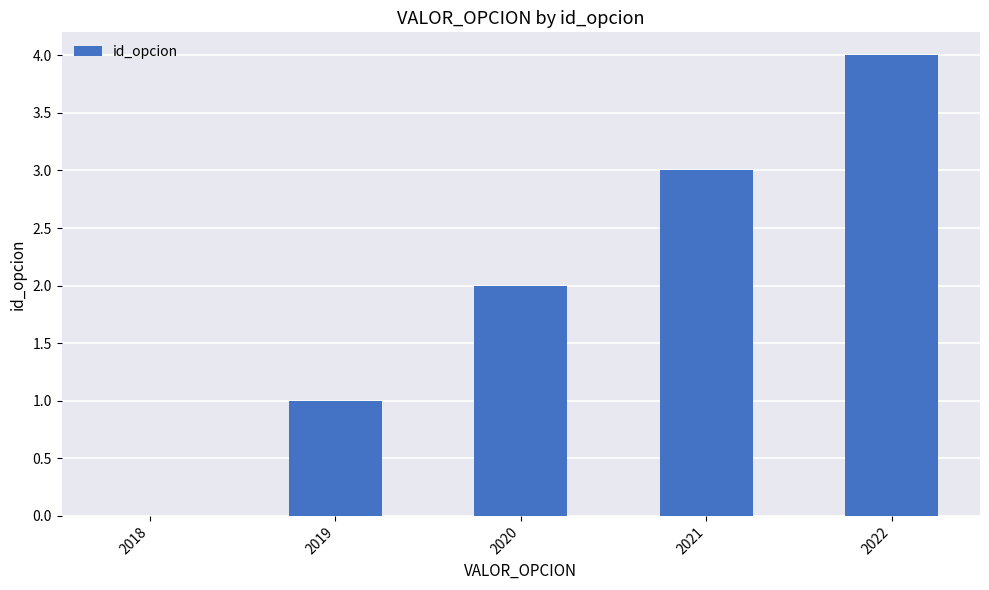

How many categories are shown in the chart?

5